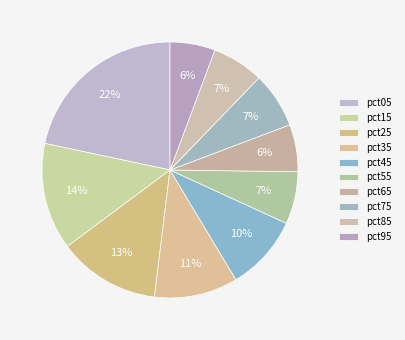

Count the number of slices in the pie.

10